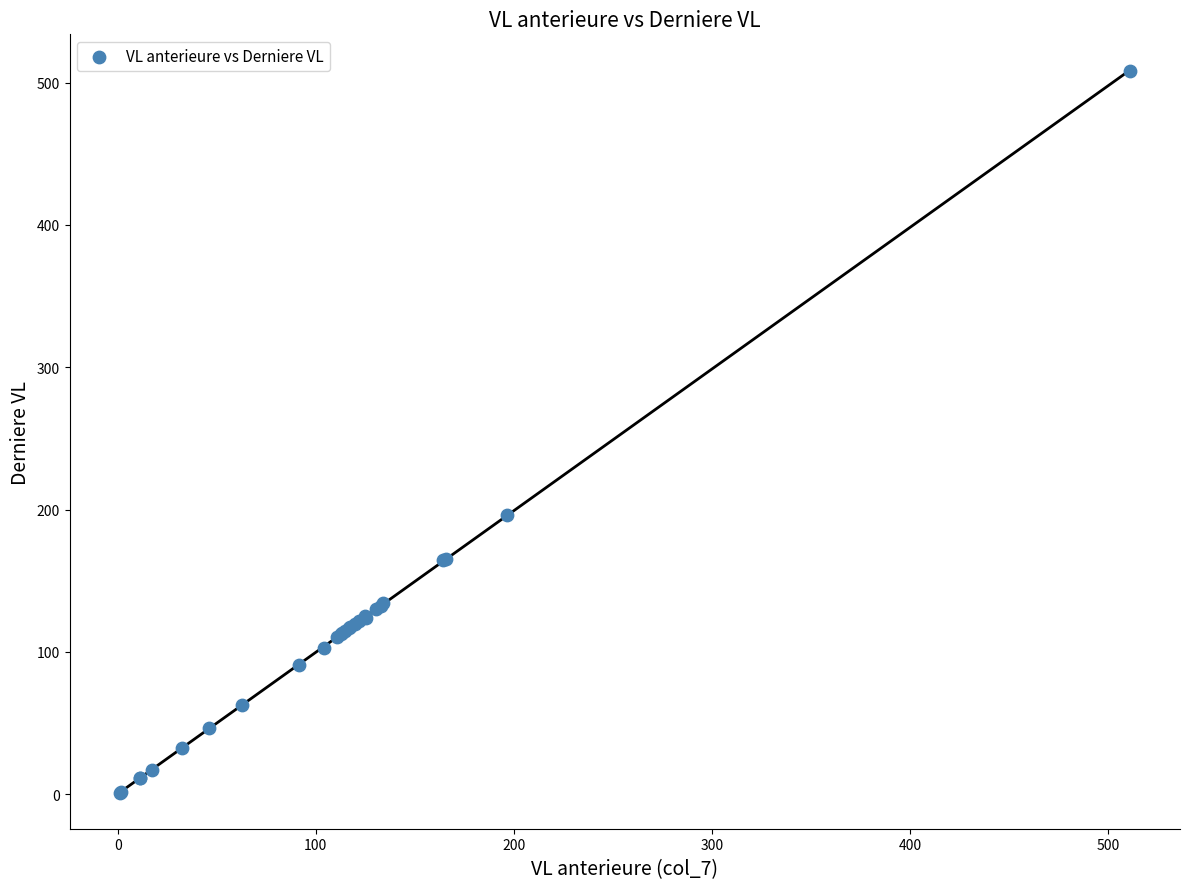

What Y value in the scatter plot is closest to 254?

196.5